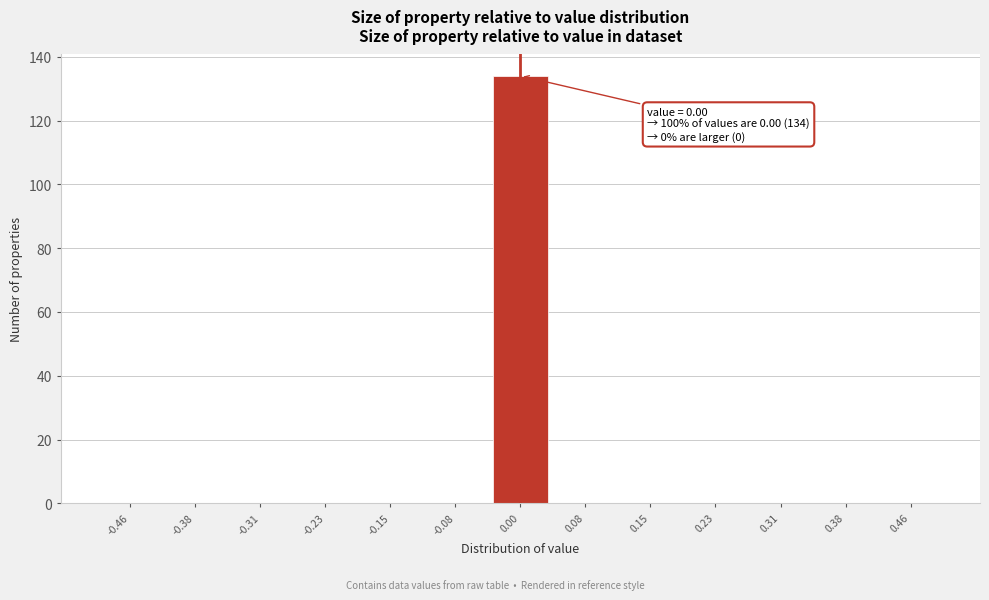

Which range on the x-axis has the tallest bar?

-0.04 to 0.04